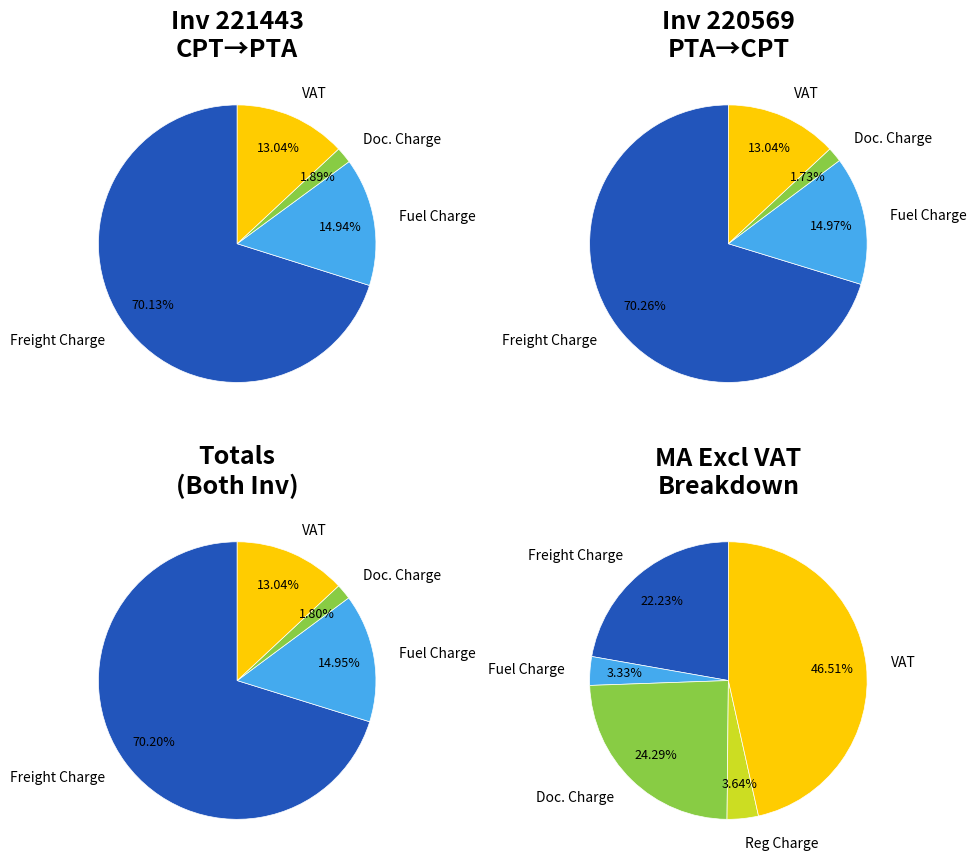

Combined, do 221443 and 220569 account for over 50%?

Yes